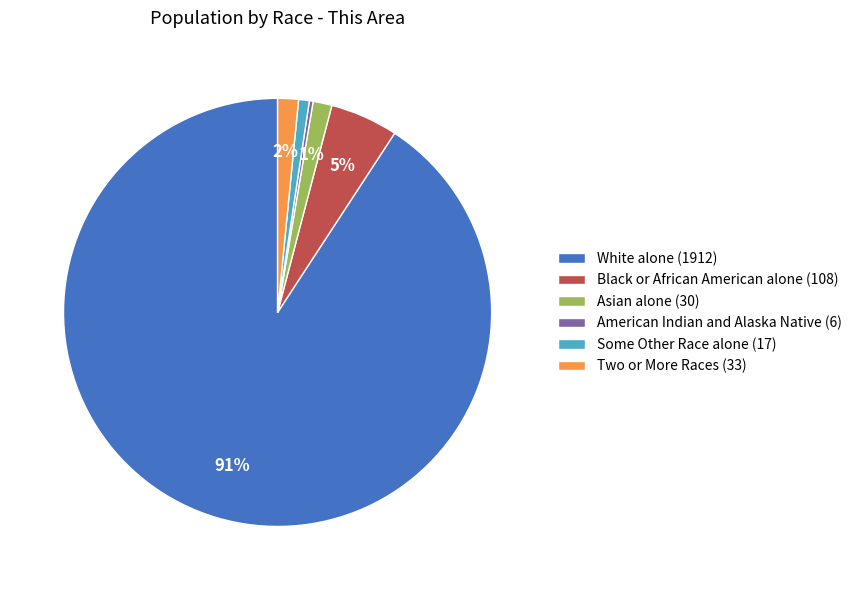

Count the number of slices in the pie.

6